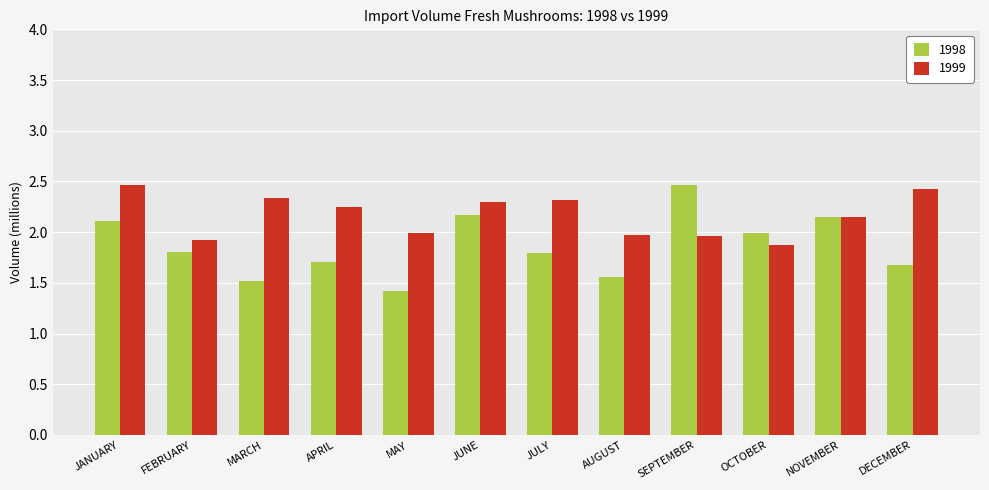

What are all the series names shown in the legend?

1998, 1999